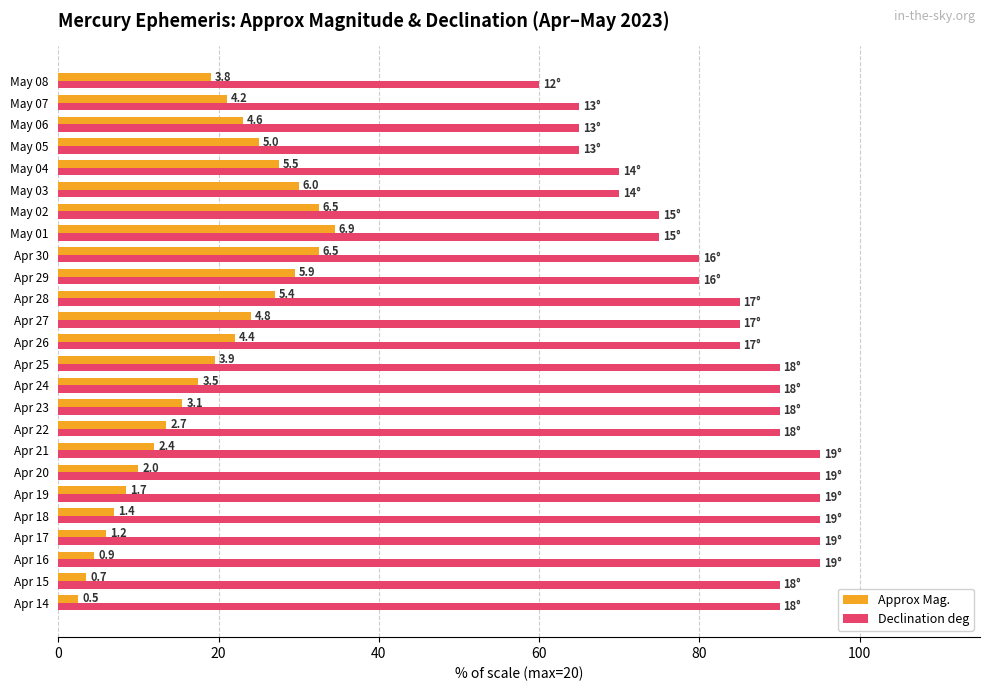

What are all the series names shown in the legend?

Approx Mag., Declination deg